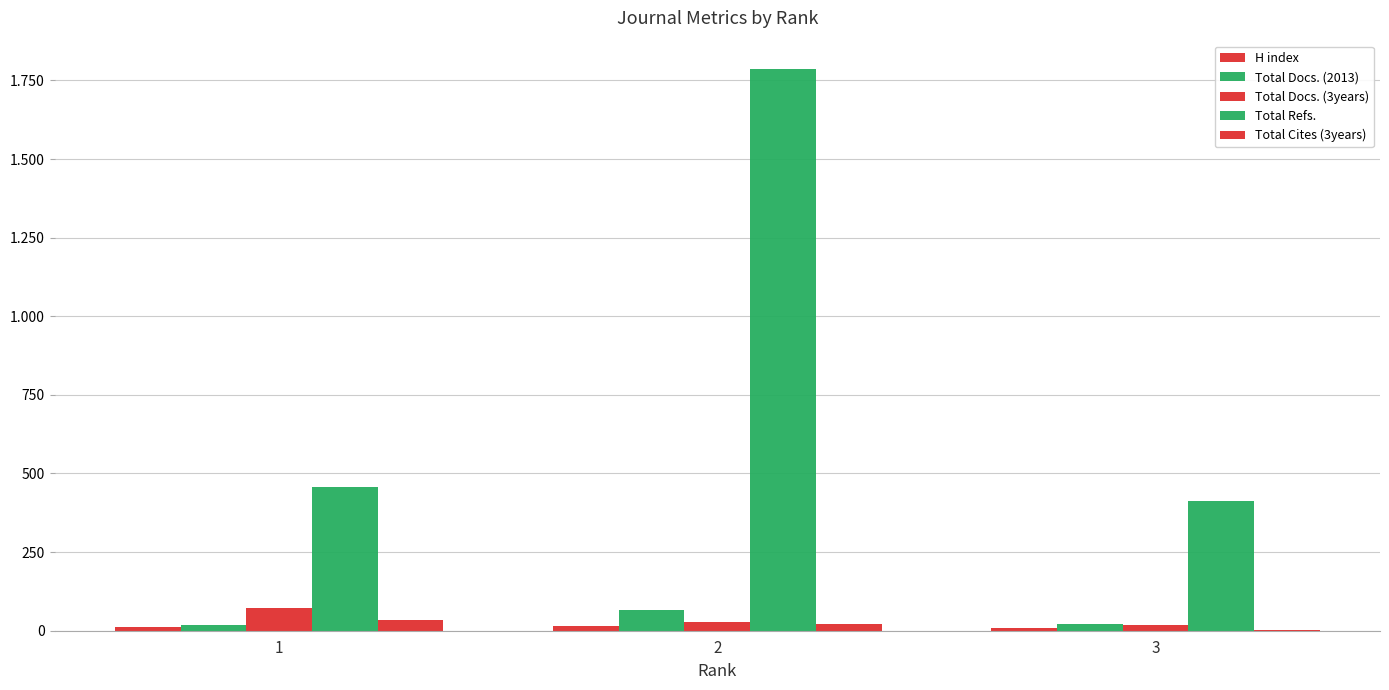

What is the value of the Total Cites (3years) bar at the 1st from the left?

33